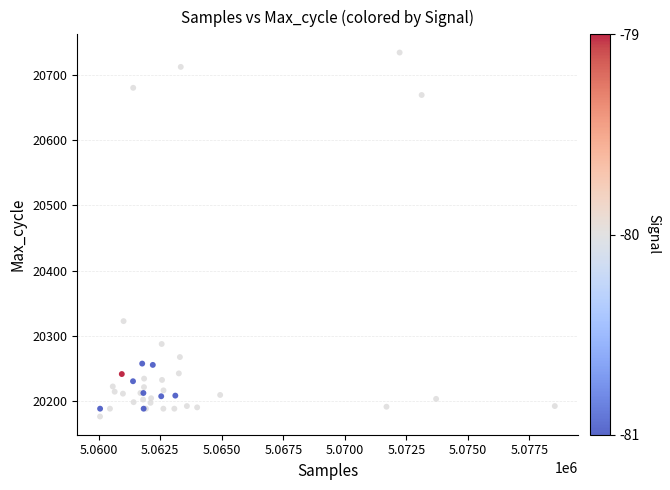

What Y value in the scatter plot is closest to 20455?

20323